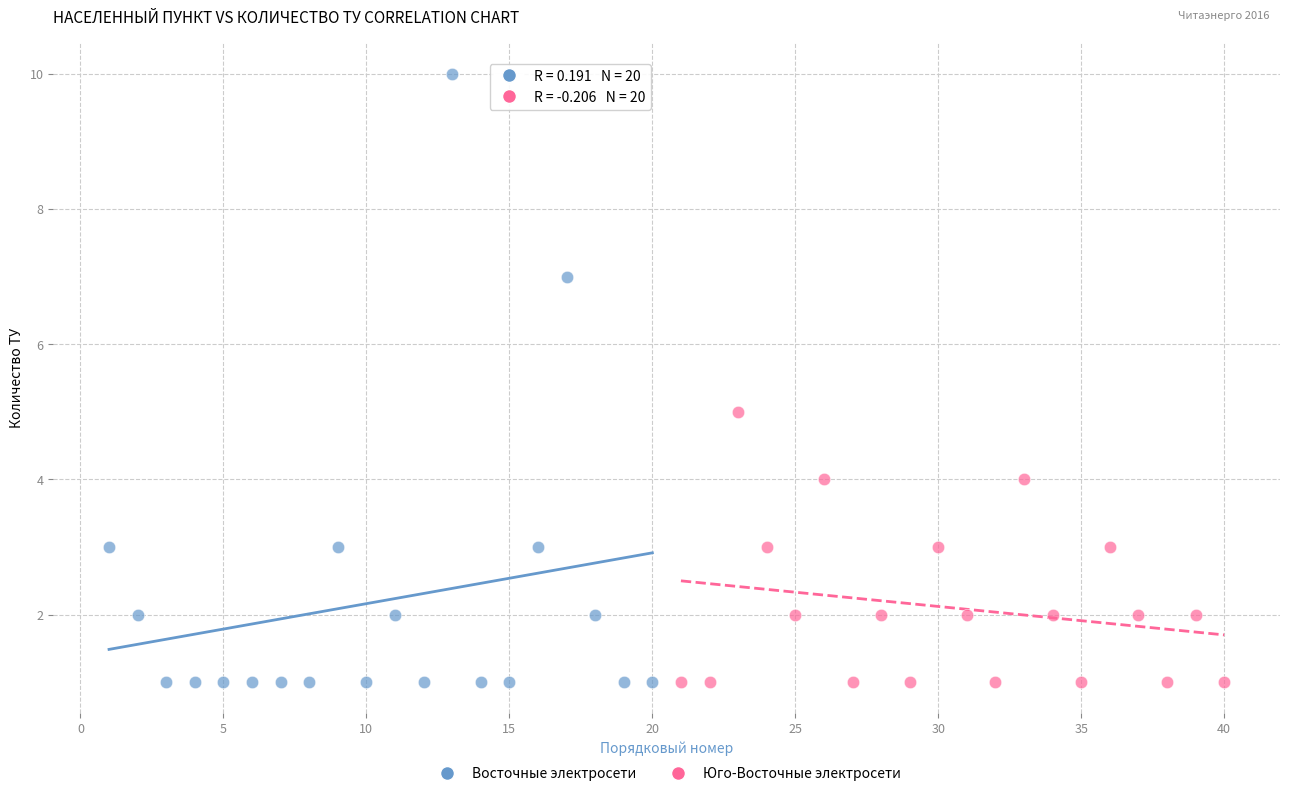

Which series reaches the maximum Y coordinate?

Восточные электросети